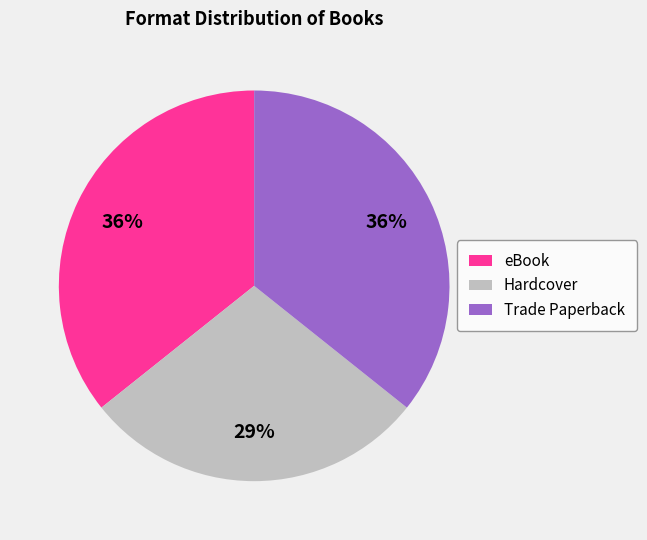

Count the number of slices in the pie.

3